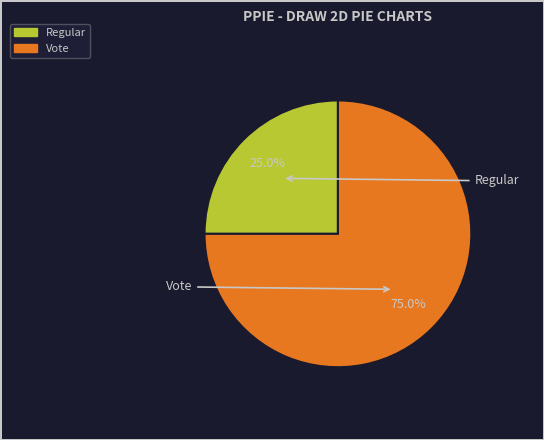

What is the ratio of the value at Vote to the value at Regular?

3.0